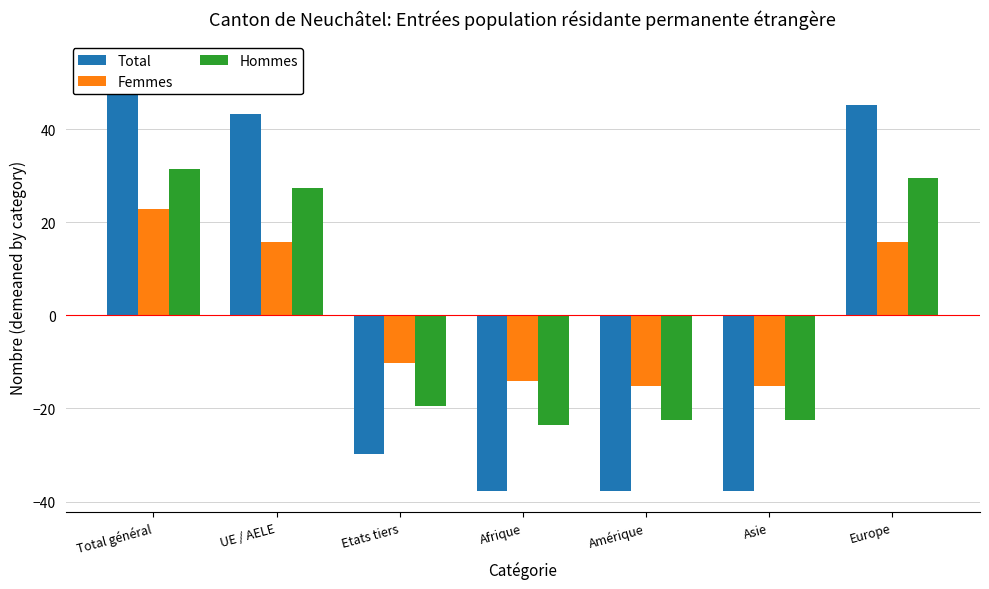

What is the total value across all series at UE / AELE?

86.6